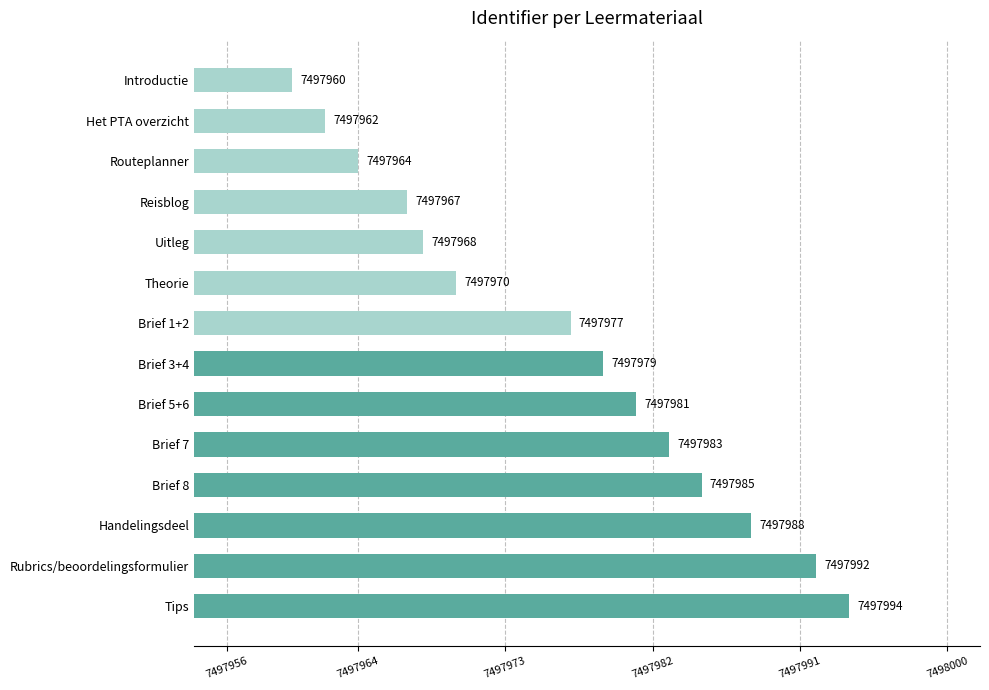

Reading top to bottom, what are all the values shown in this chart?

7497960	7497962	7497964	7497967	7497968	7497970	7497977	7497979	7497981	7497983	7497985	7497988	7497992	7497994